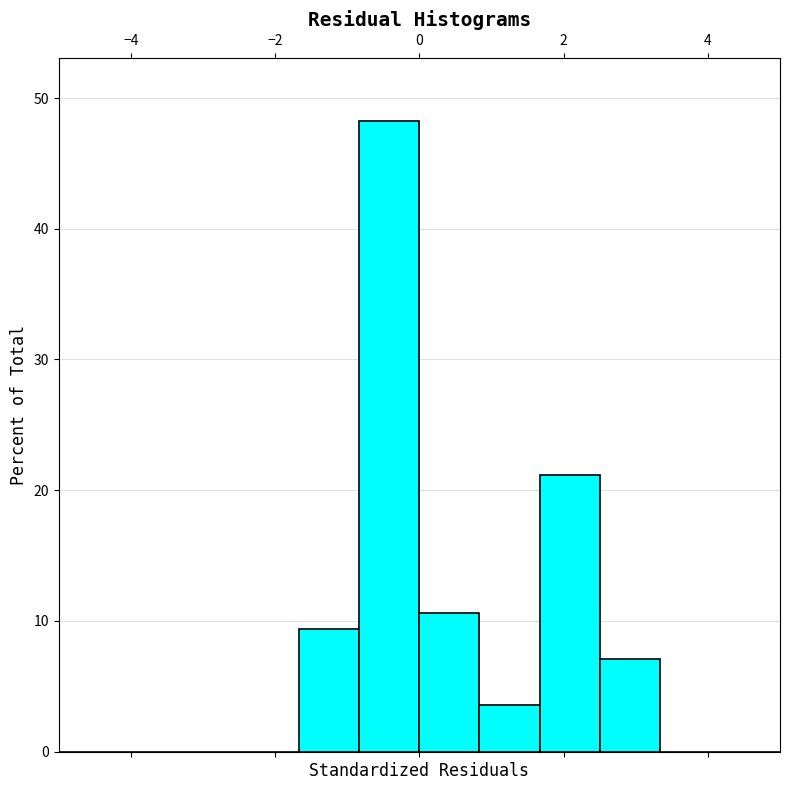

Over which range of the x-axis is the bar tallest?

-0.8 to 0.0